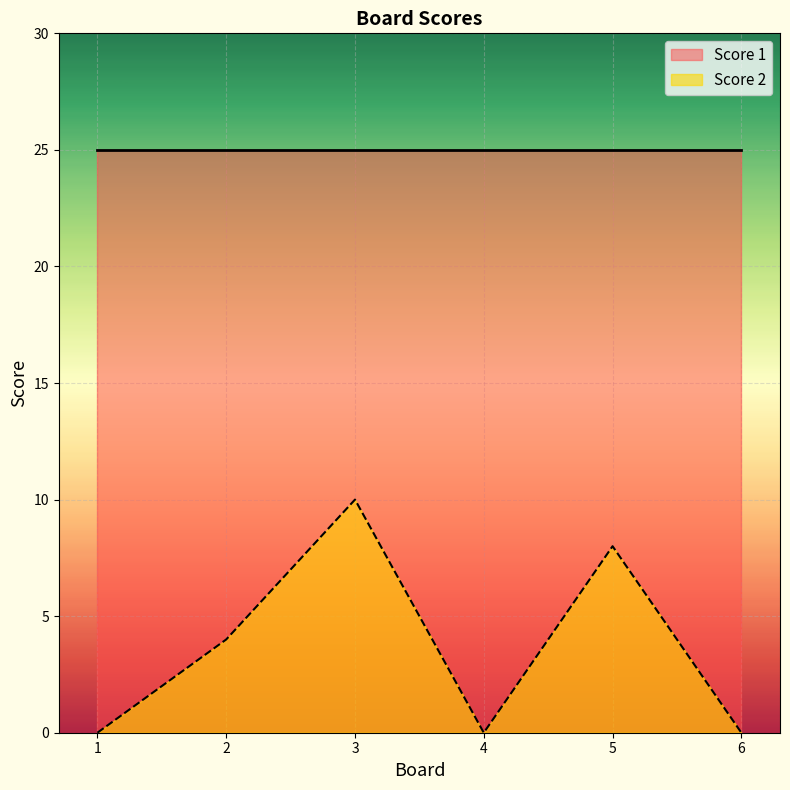

Reading right to left, extract all data points from this chart.

6=0	5=8	4=0	3=10	2=4	1=0